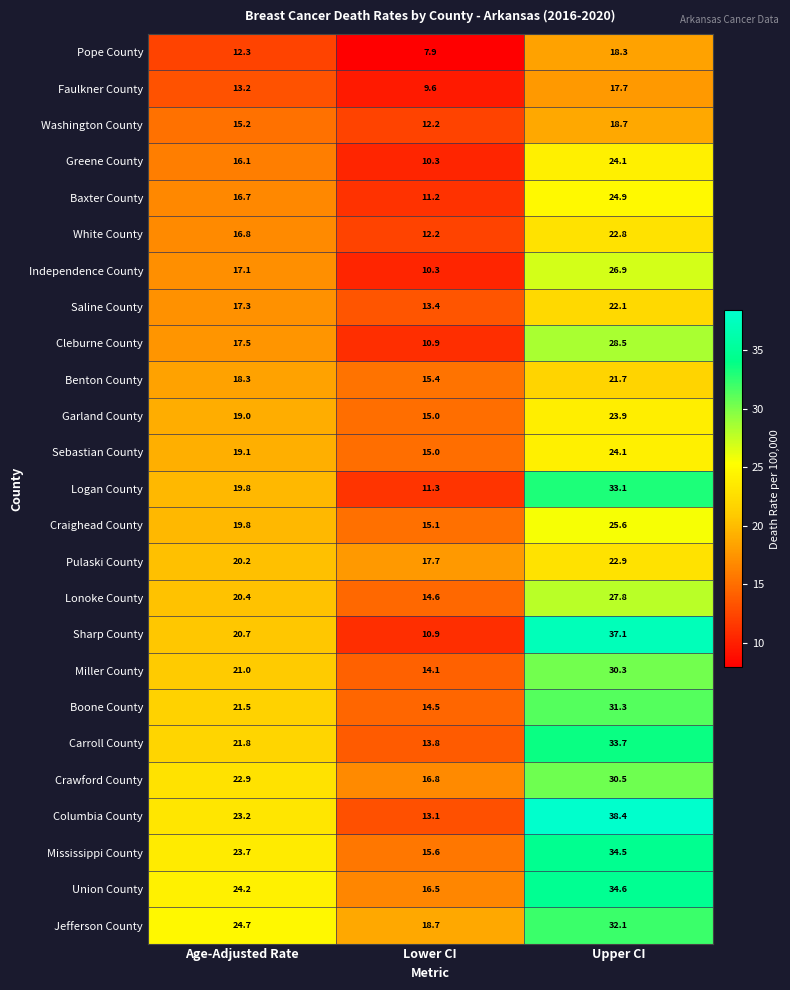

Is the value of Pulaski County at Lower CI greater than the value of Washington County at Upper CI?

No